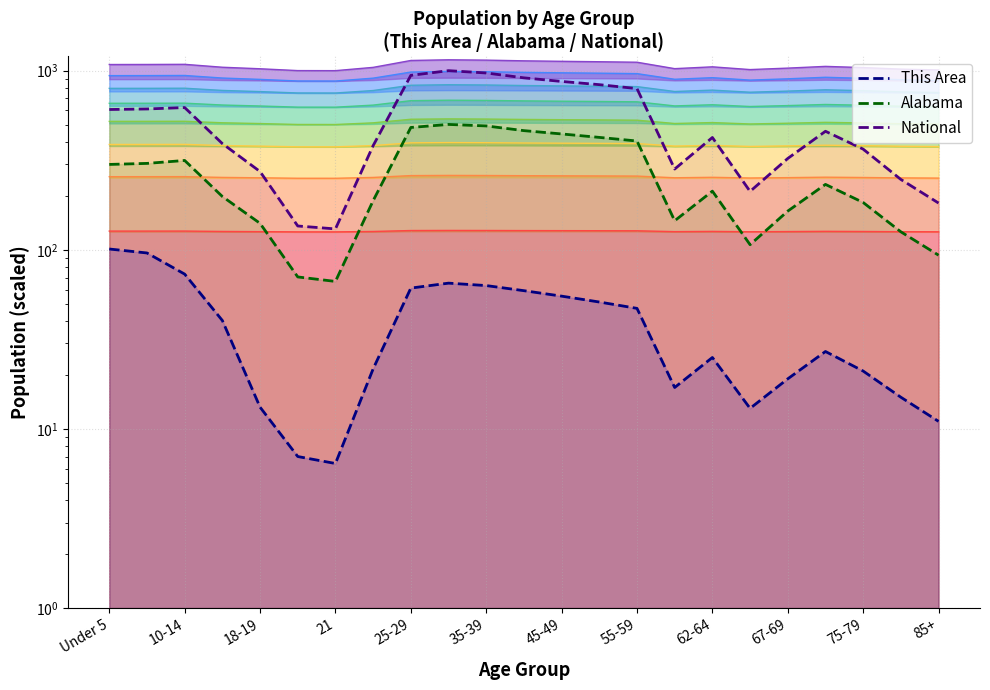

What is the lowest value of the This Area series?

6.4